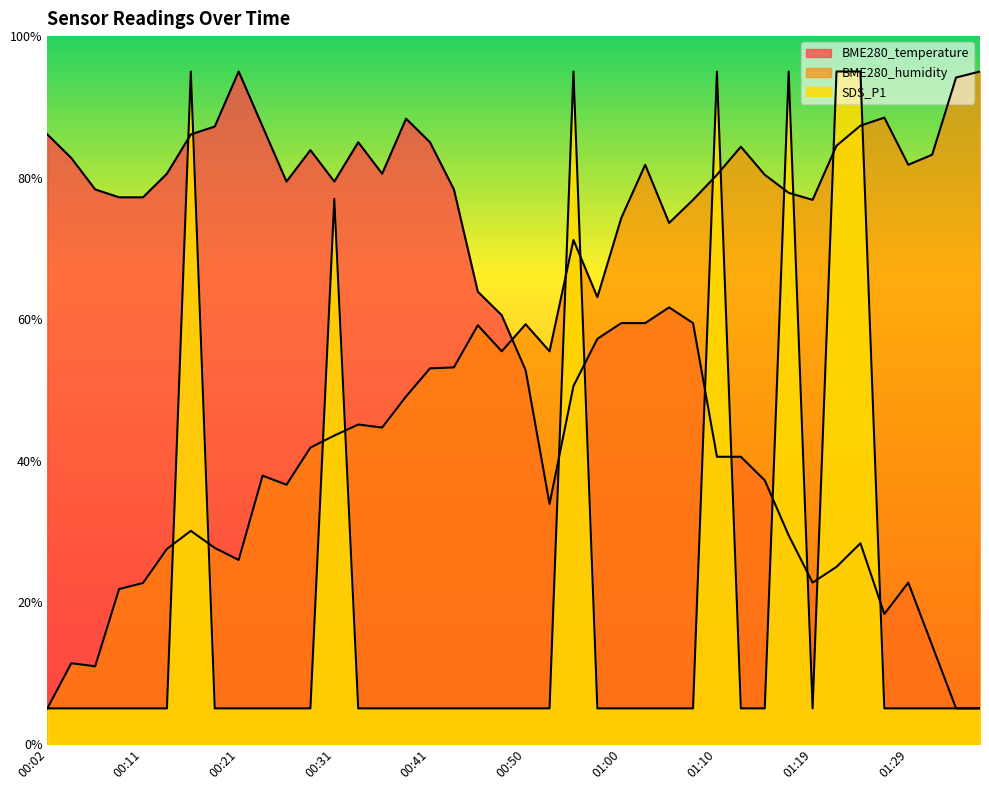

At which category does SDS_P1 reach its first local valley?

01:19